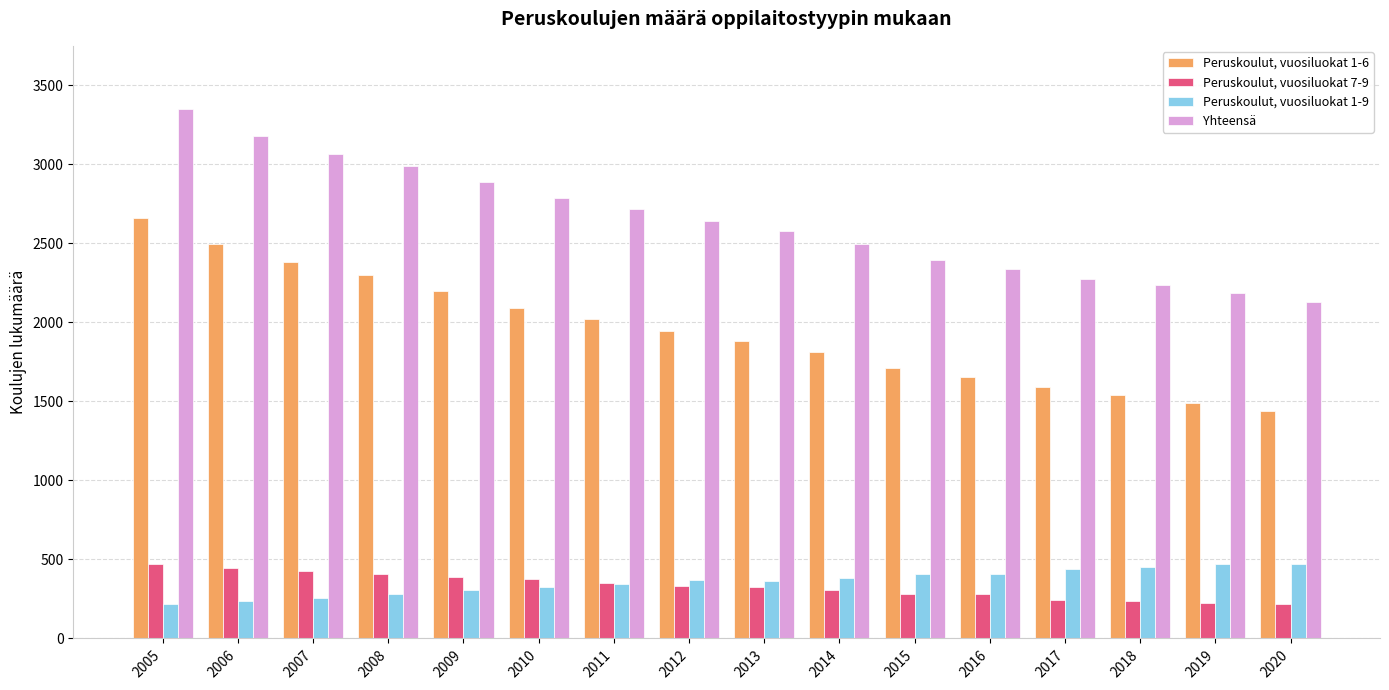

At which label does Peruskoulut, vuosiluokat 1-6 first exceed 1945?

2005